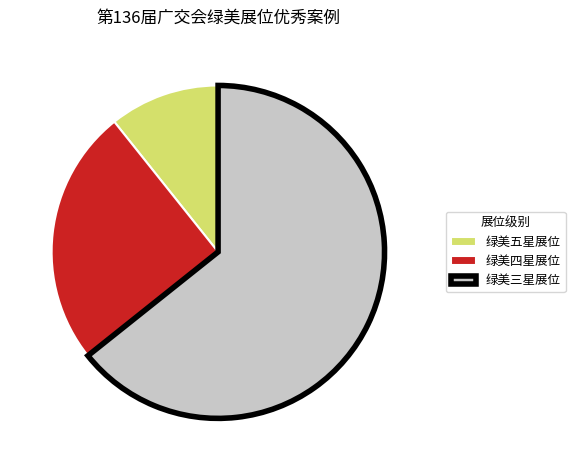

Is the sum of 绿美五星展位 and 绿美四星展位 greater than half?

No